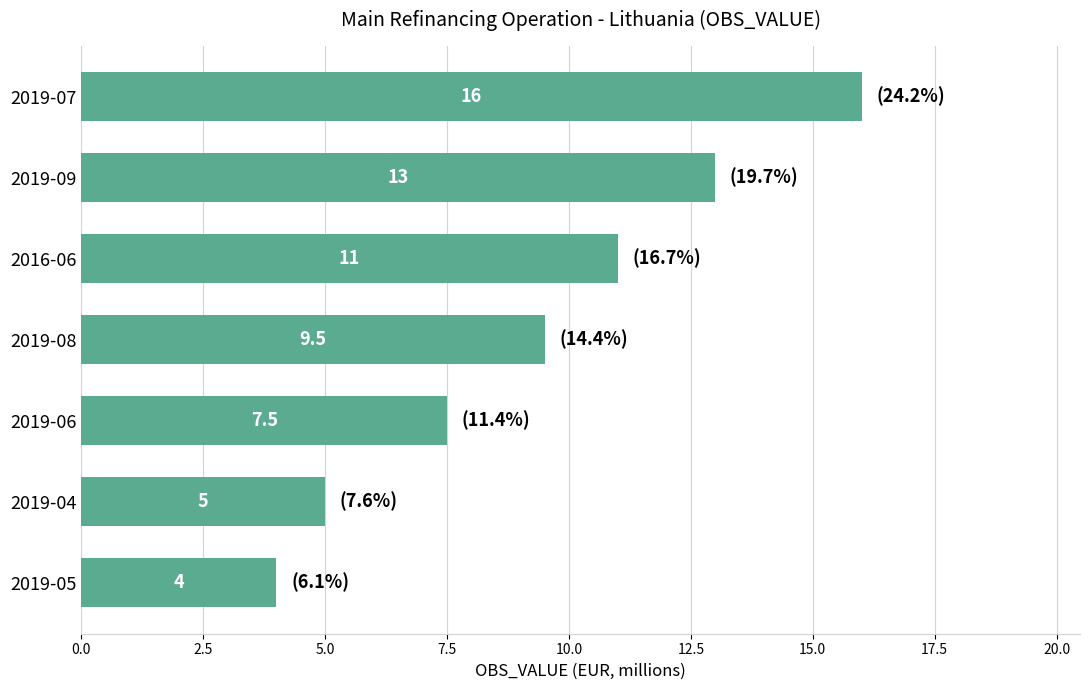

What is the greatest value displayed?

16.0